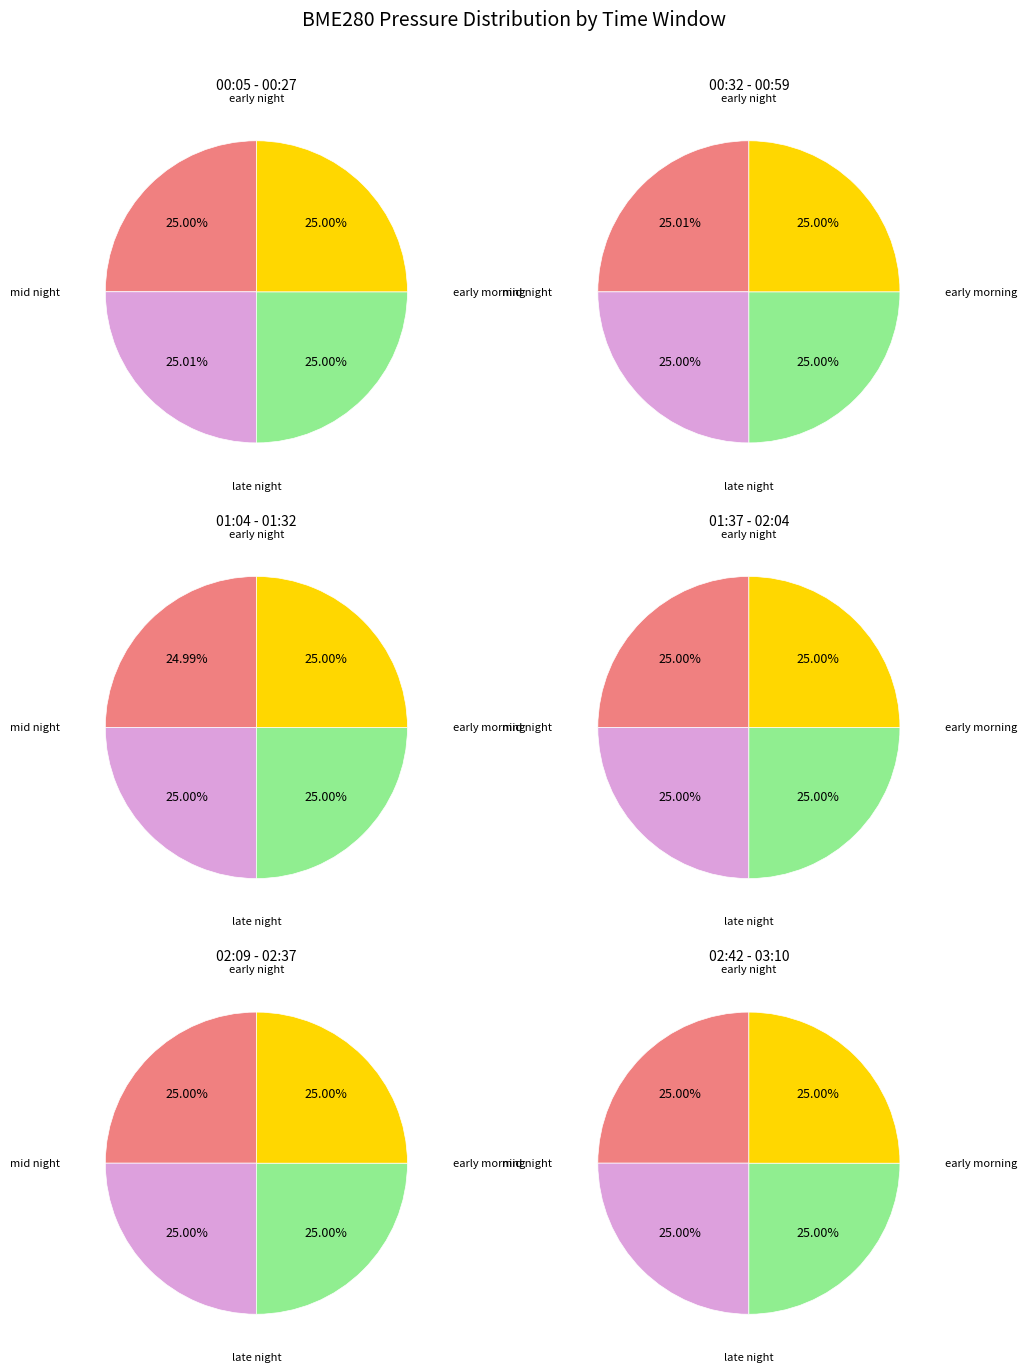

True or false: 20048 accounts for 1% of the total.

False